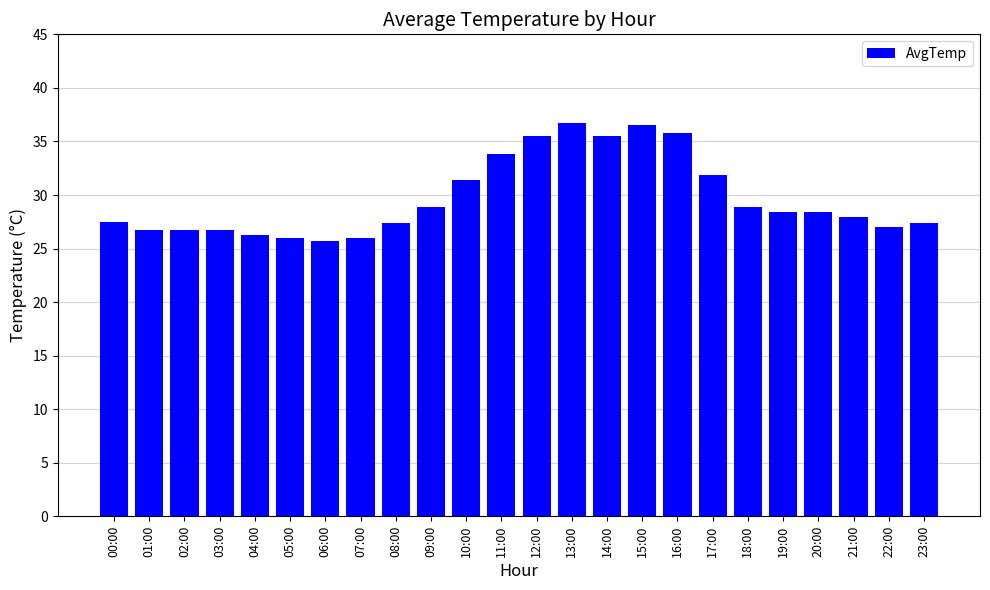

What is the greatest value displayed?

36.8